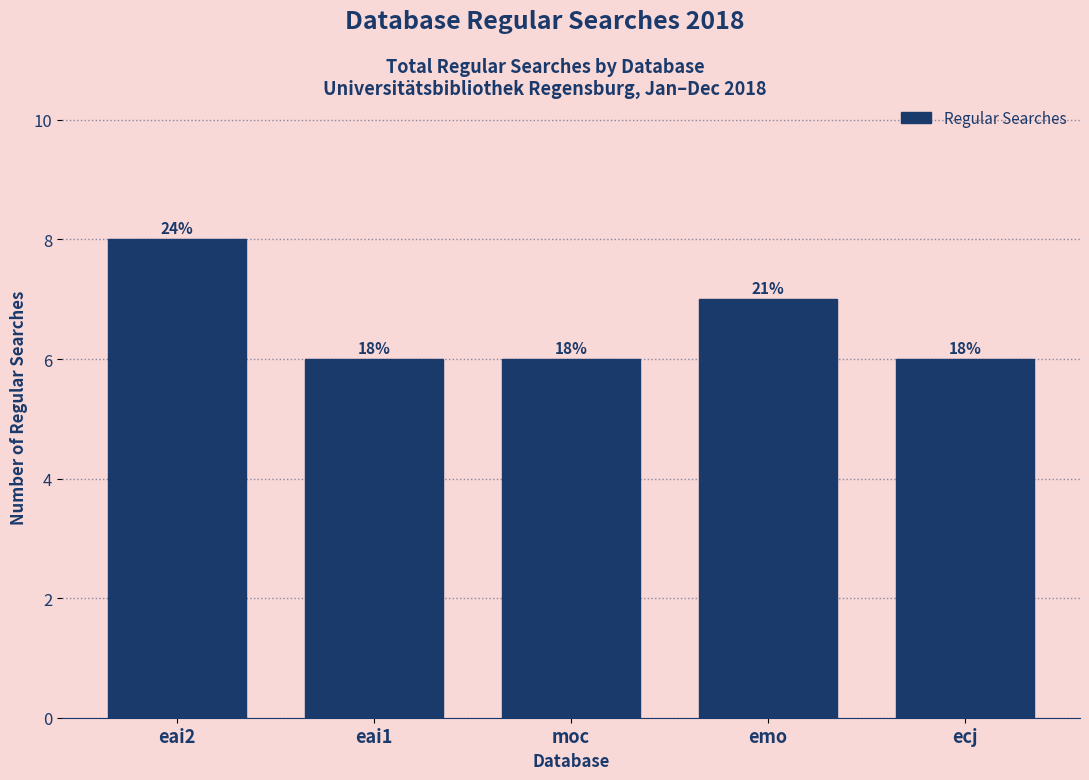

How many bars are there in total?

5